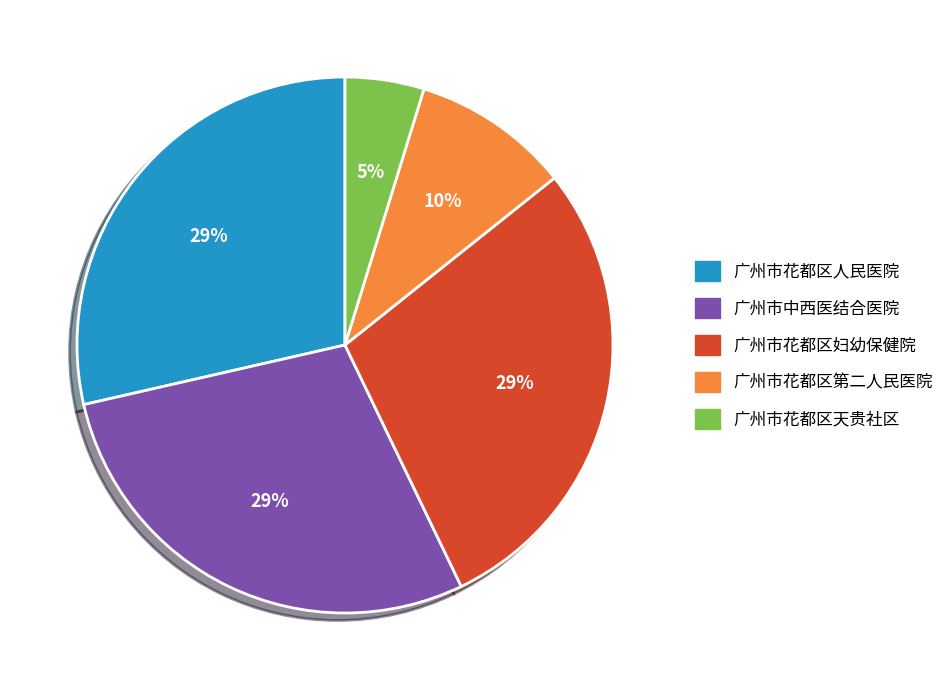

Is there a majority slice in this chart?

No